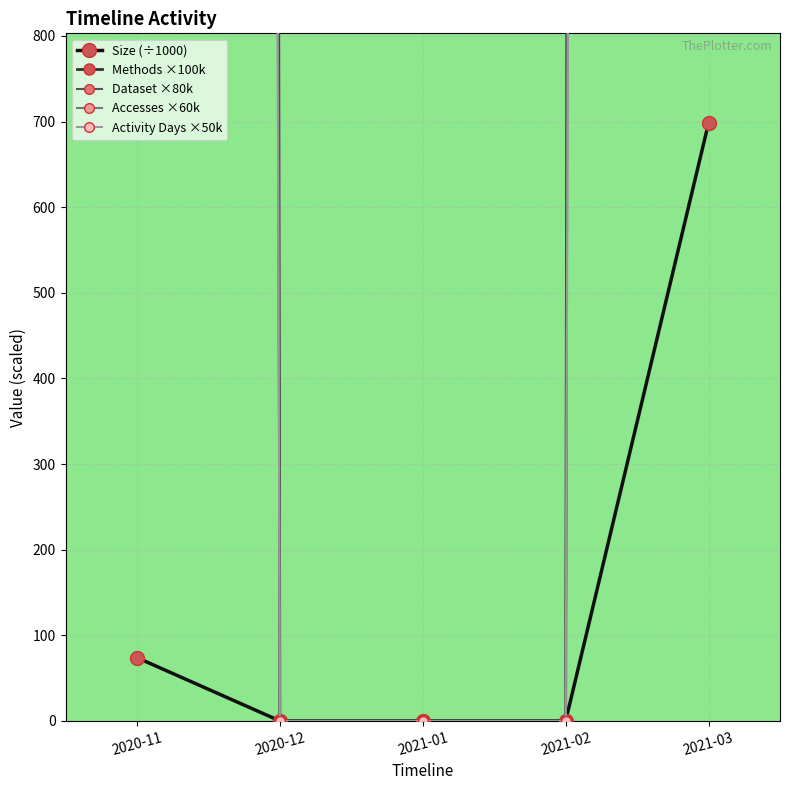

What is the sum of the Size (÷1000) values at 2020-11 and 2020-12?

73.9